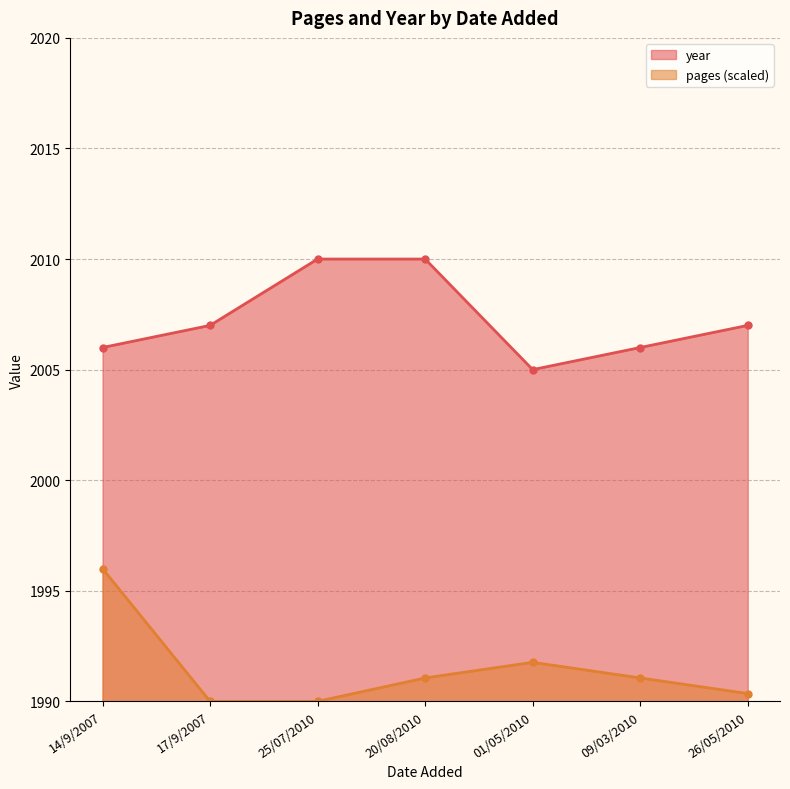

Where is year nearest to the value 2007?

17/9/2007